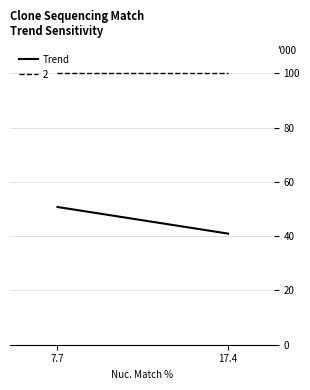

What is the smallest value displayed?

40.9